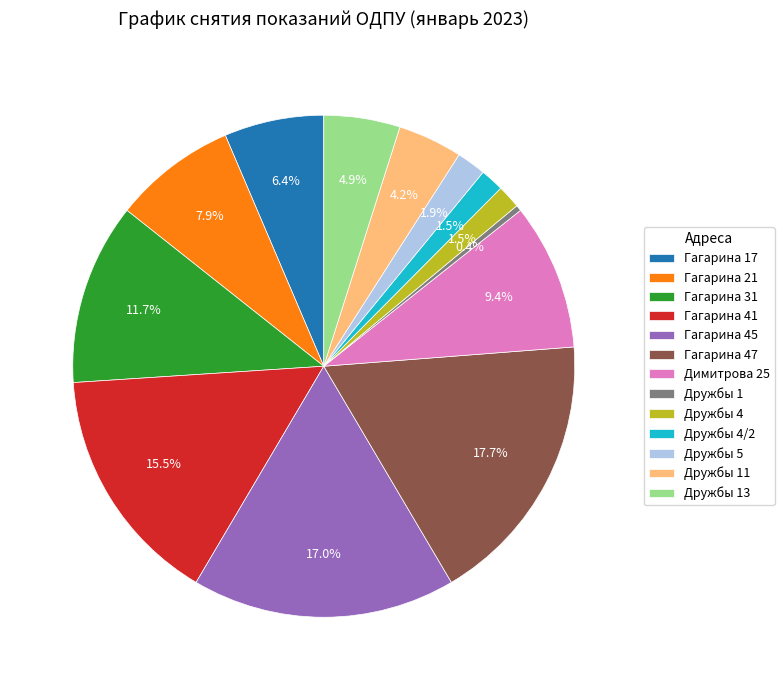

Which slice is the smallest?

Дружбы 1